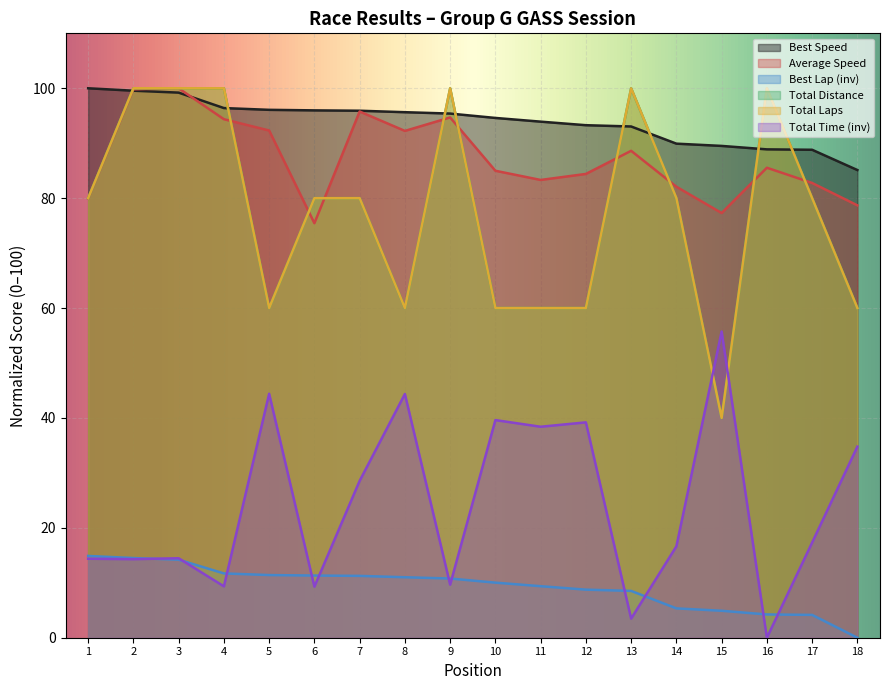

True or false: Total Distance and Best Lap (inv) cross at least once.

False